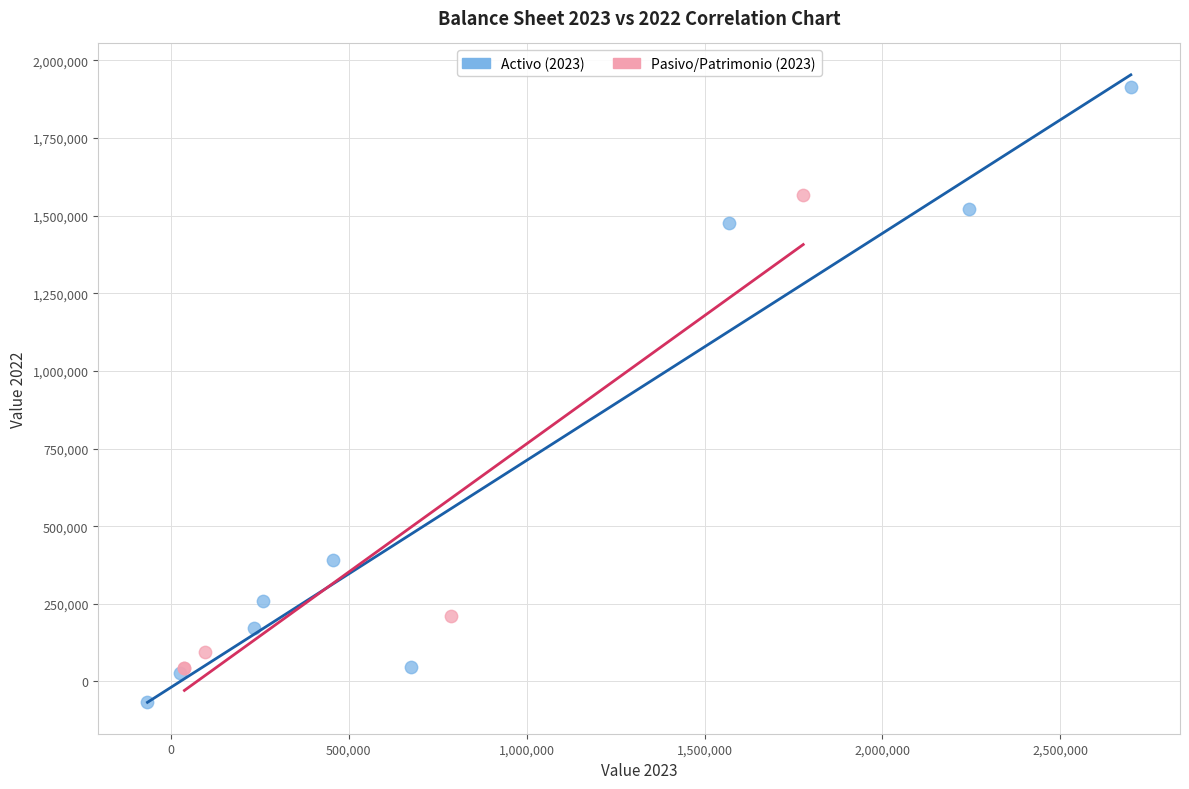

Which series reaches the minimum Y coordinate?

Activo (2023)